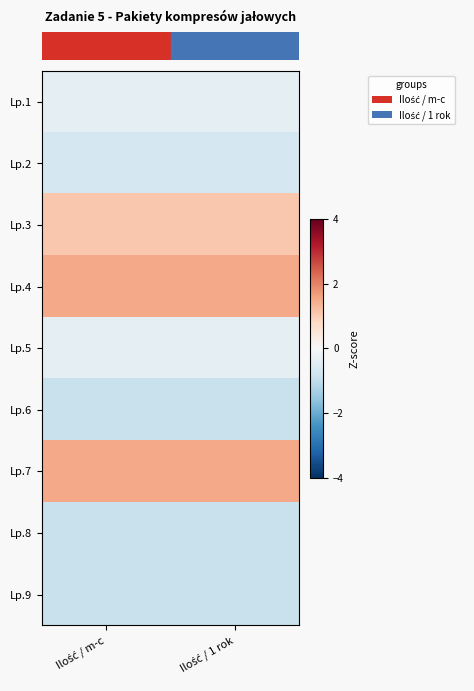

At how many categories does at least one series exceed 0?

2